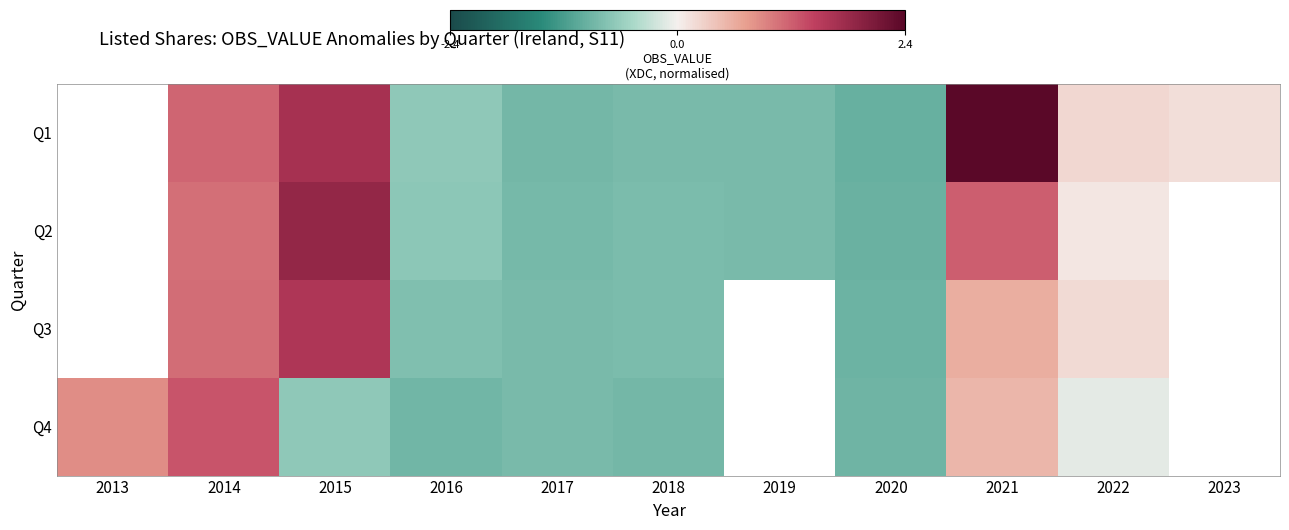

Rank the series by their maximum value, from highest to lowest.

Q1, Q2, Q3, Q4